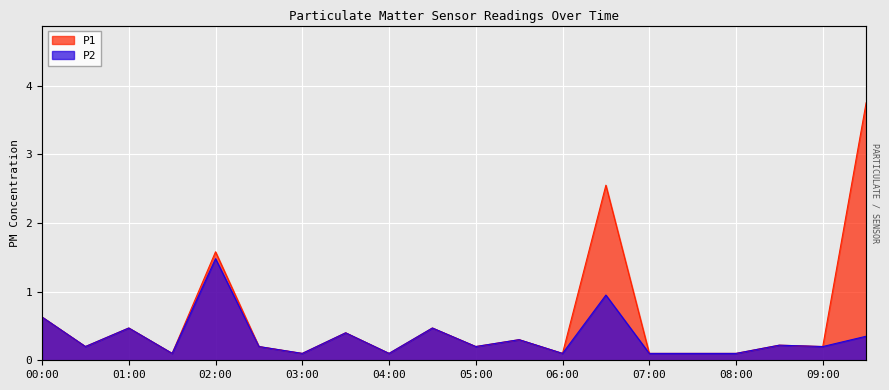

True or false: P2 and P1 cross at least once.

False